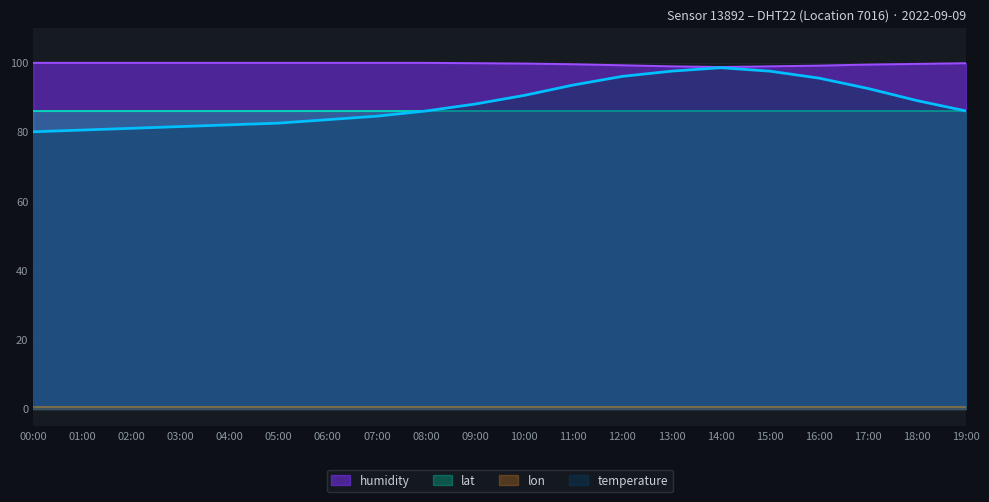

How many data points does each series have?

20